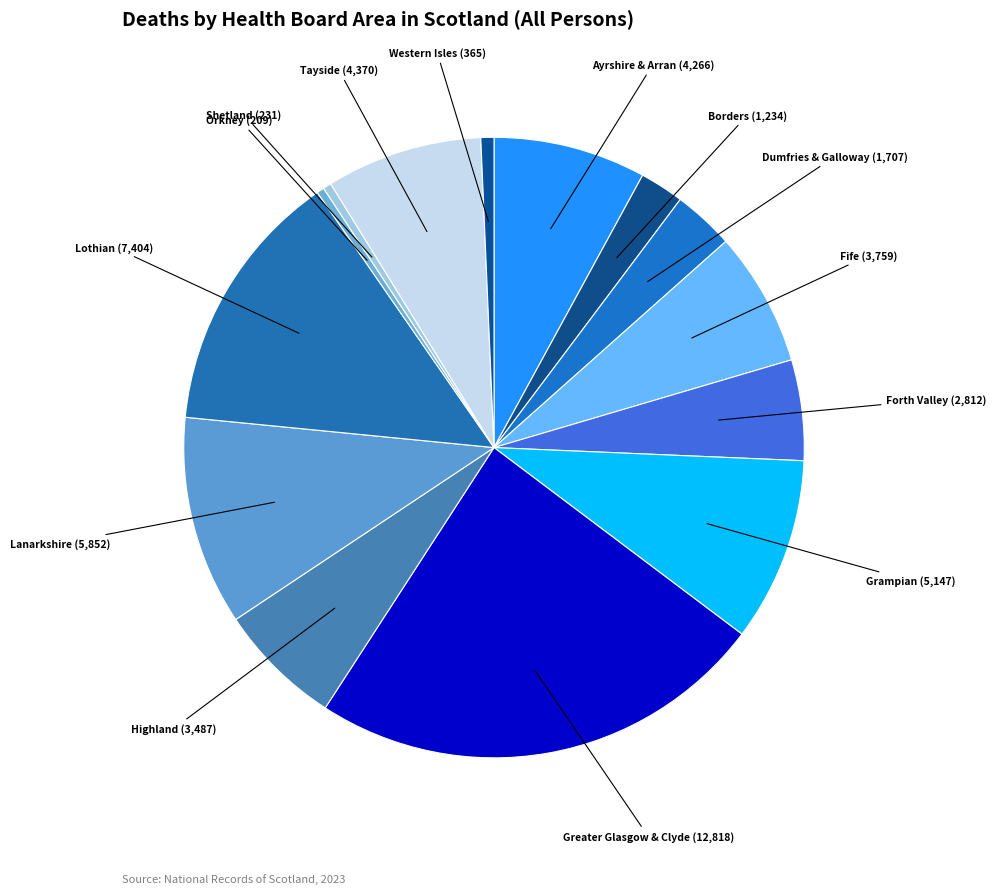

Count the number of slices in the pie.

14